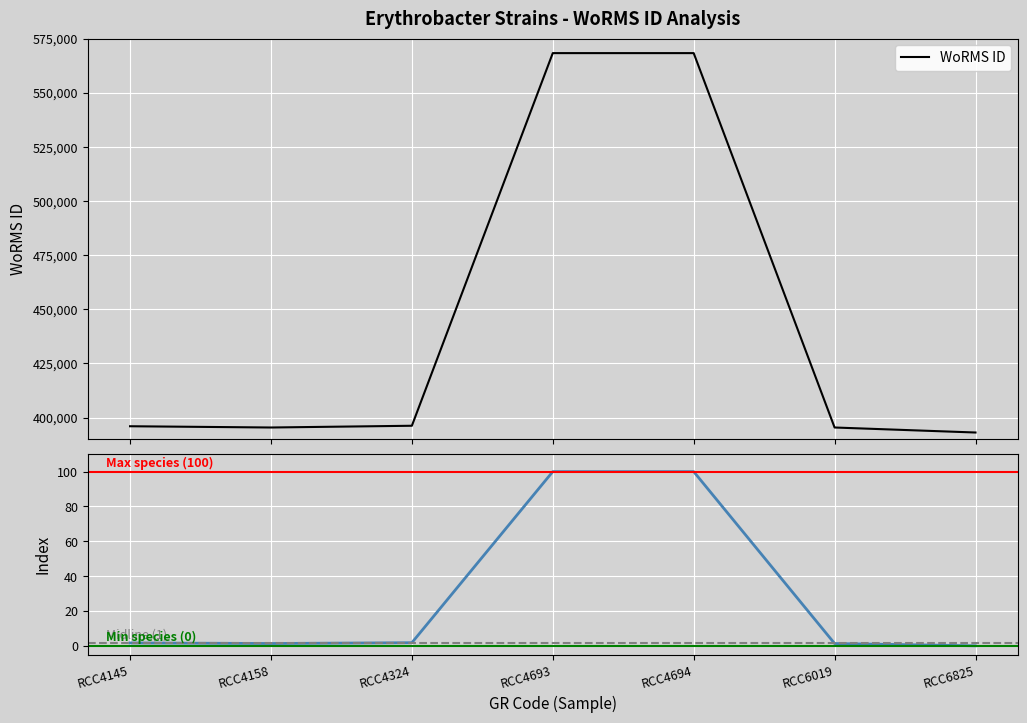

What is the smallest value displayed?

393075